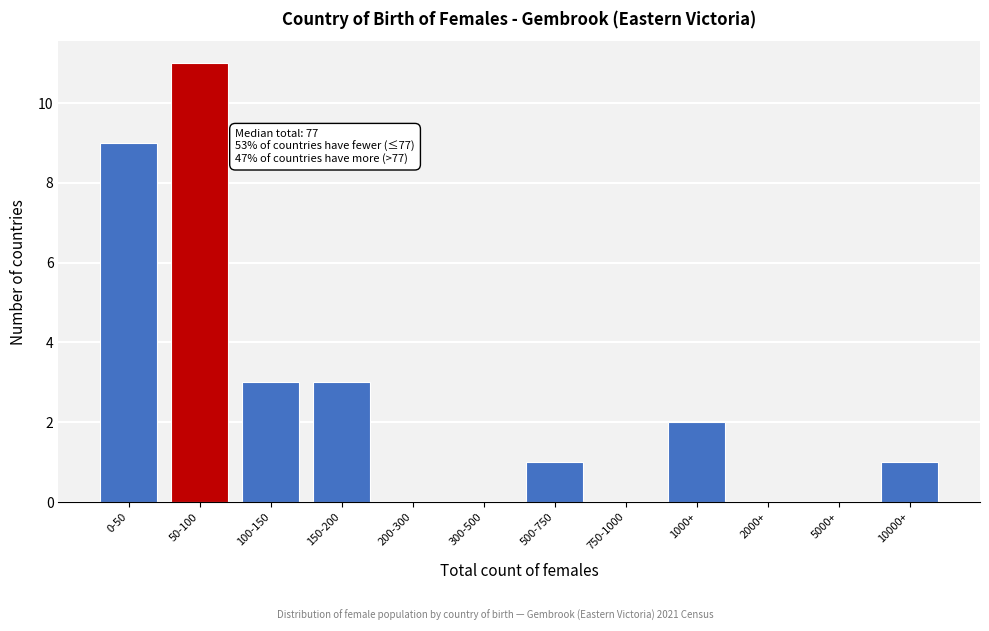

Reading right to left, extract all data points from this chart.

10000+=1	5000+=0	2000+=0	1000+=2	750-1000=0	500-750=1	300-500=0	200-300=0	150-200=3	100-150=3	50-100=11	0-50=9